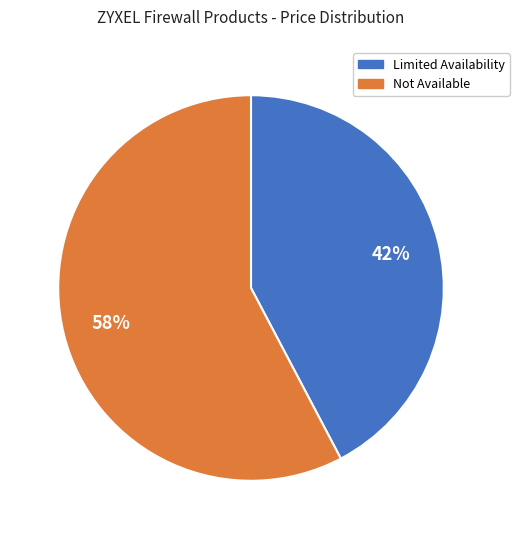

The Limited Availability slice represents 42% of the pie. True or false?

True